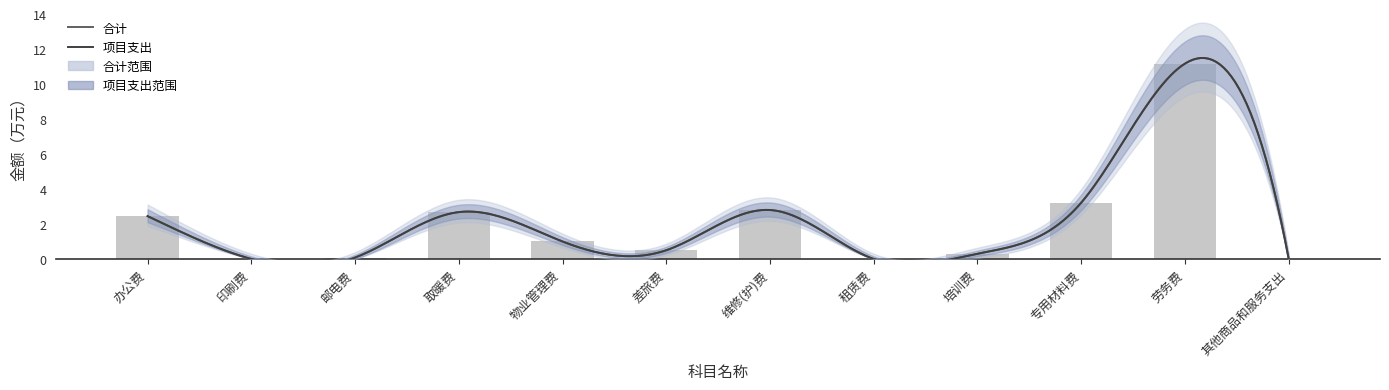

What is the average value?

2.0